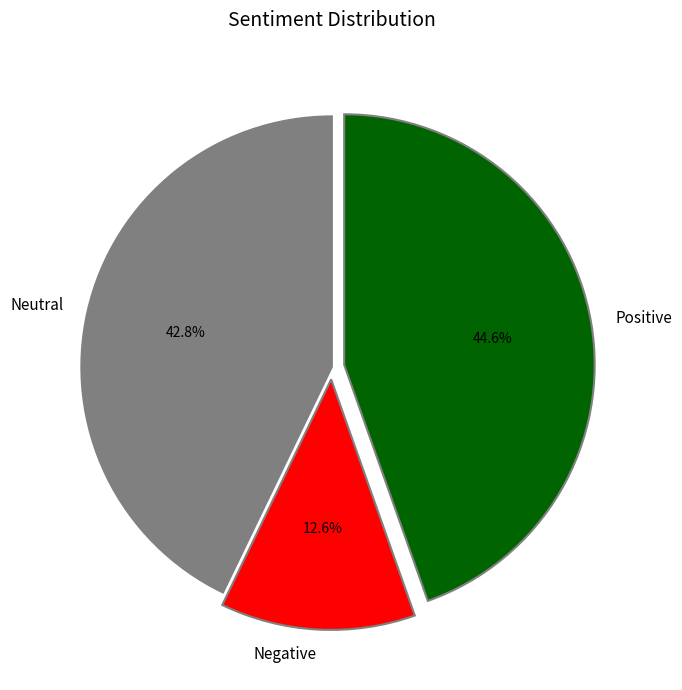

Is there a majority slice in this chart?

No